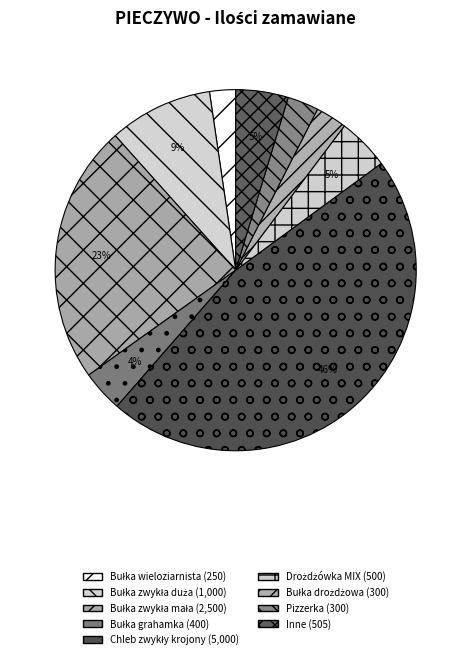

How many slices are in this pie chart?

9